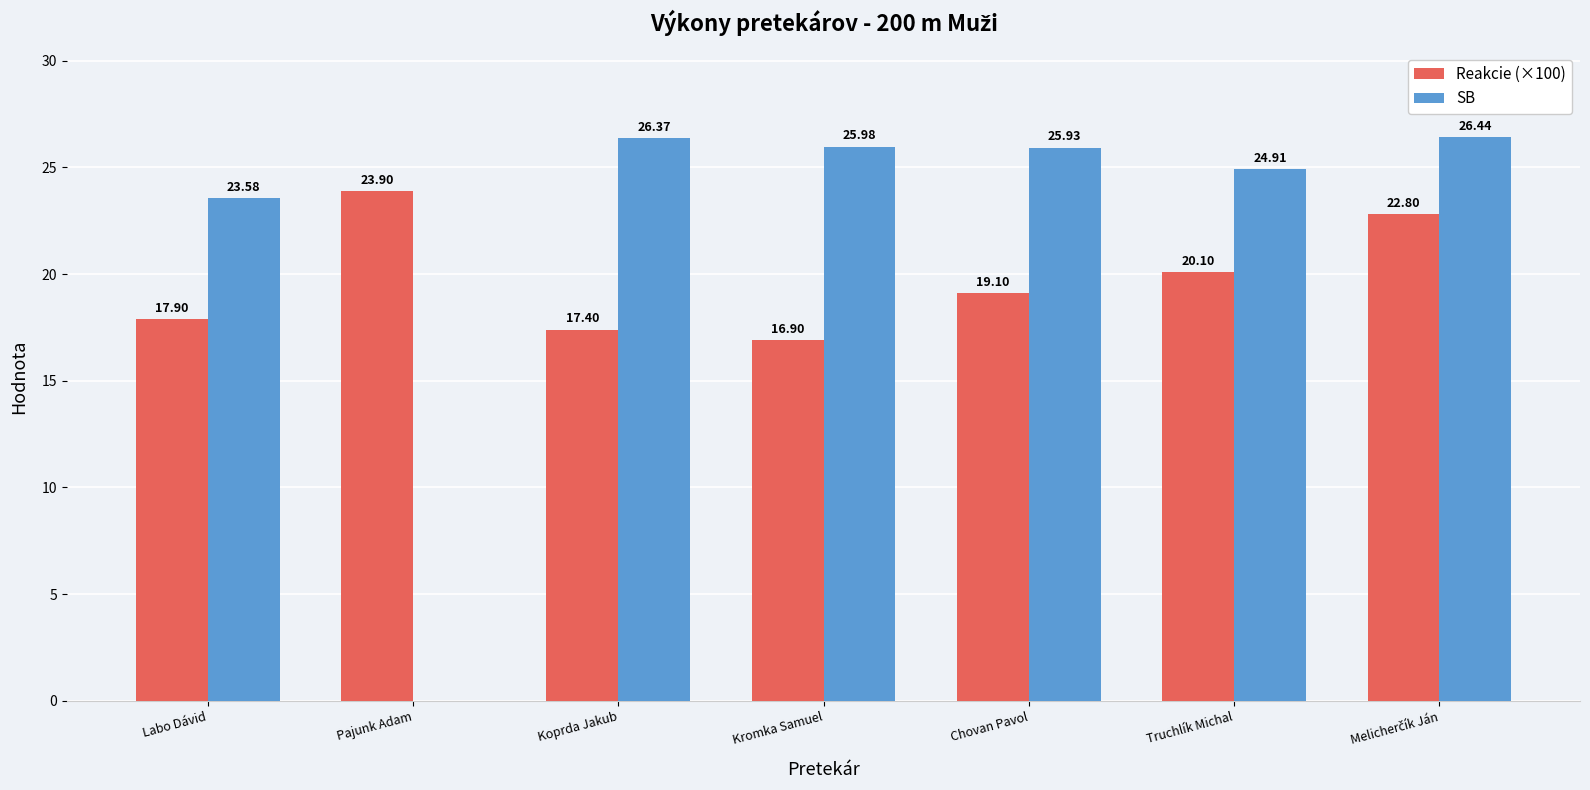

At which label is SB closest to 13?

Labo Dávid